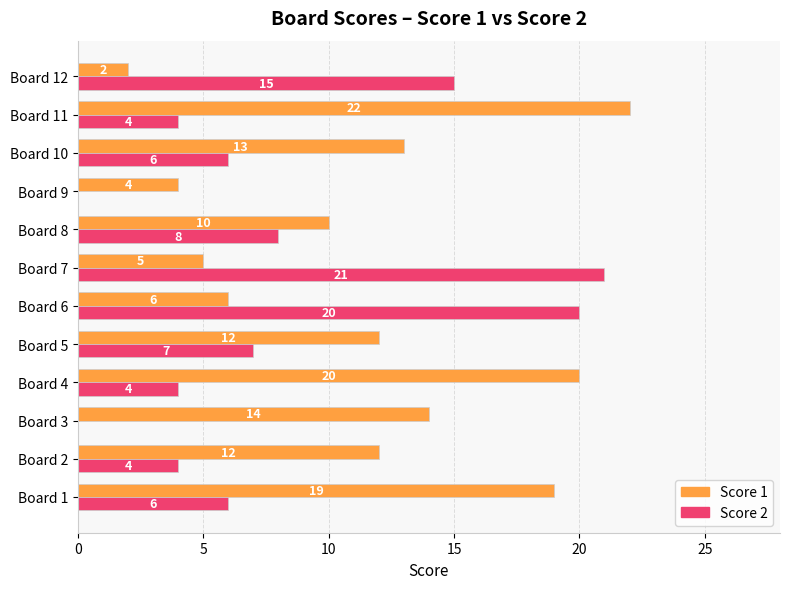

Between Board 1 and Board 9, which series saw the biggest shift?

Score 1